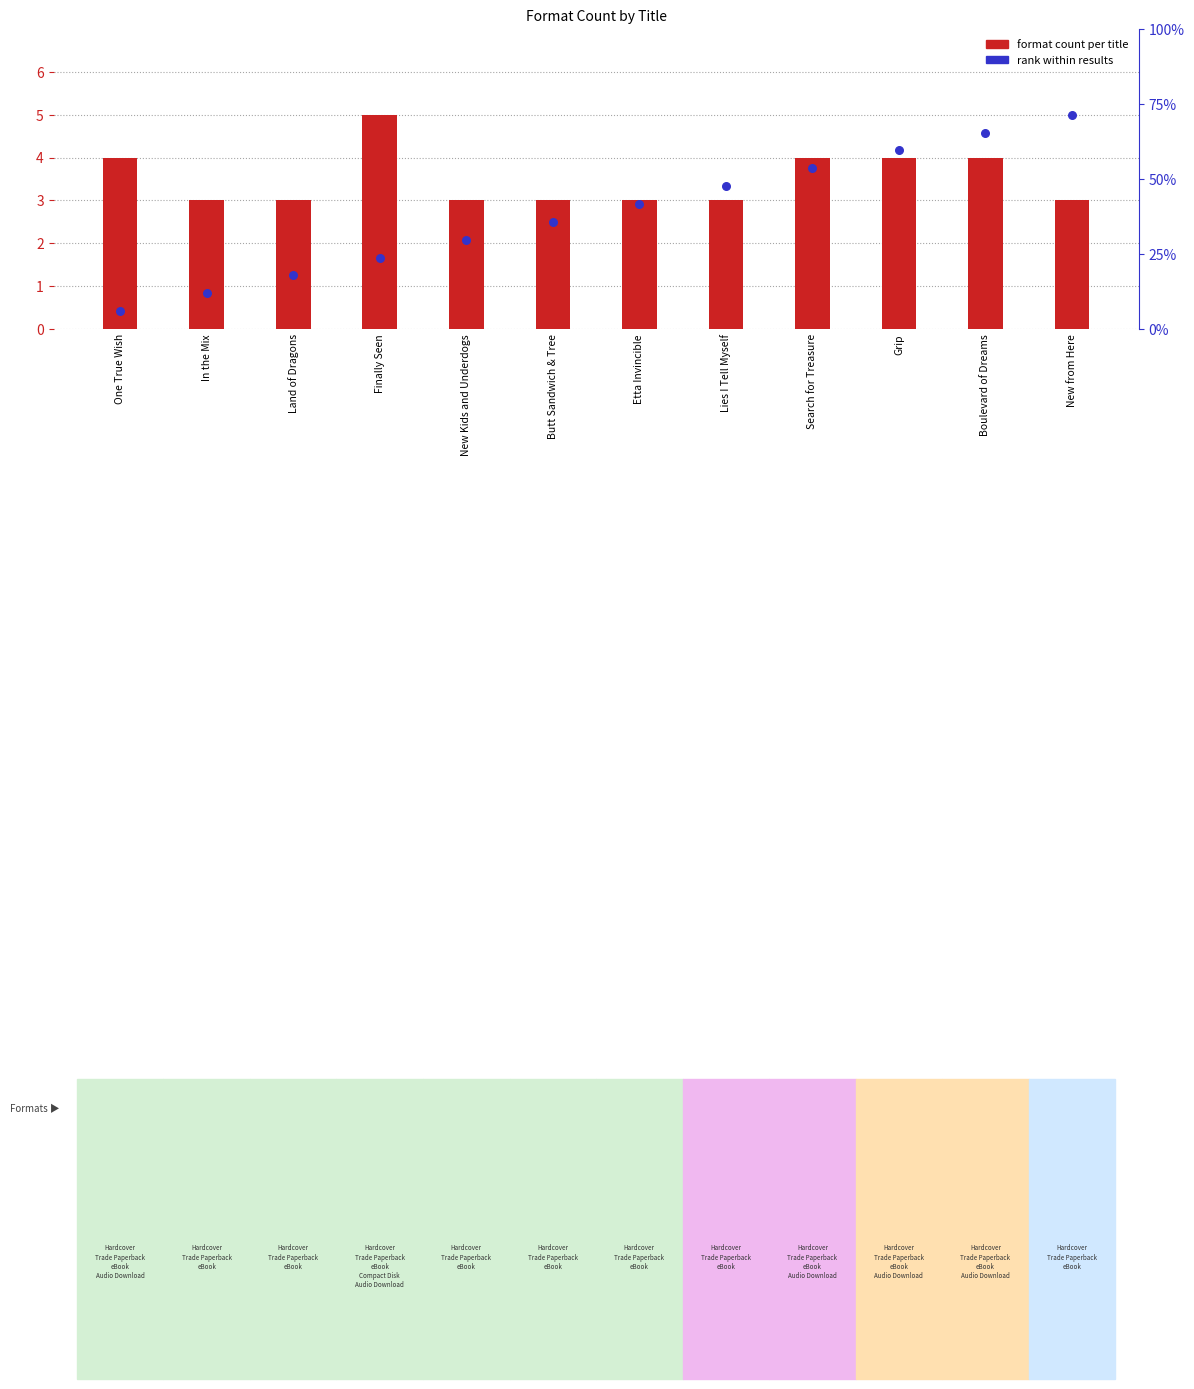

At which category is the sum across all series the highest?

Boulevard of Dreams